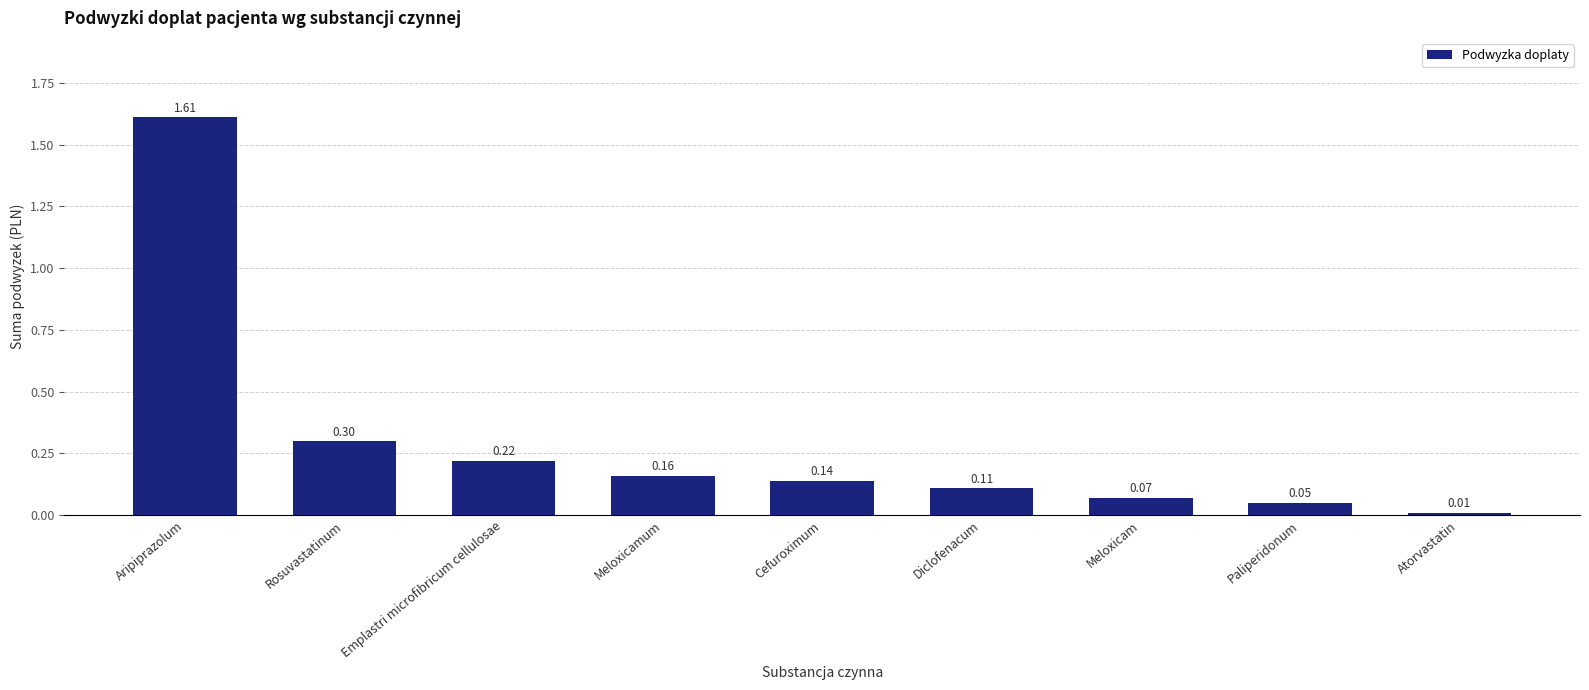

Which has a higher value, Atorvastatin or Rosuvastatinum?

Rosuvastatinum